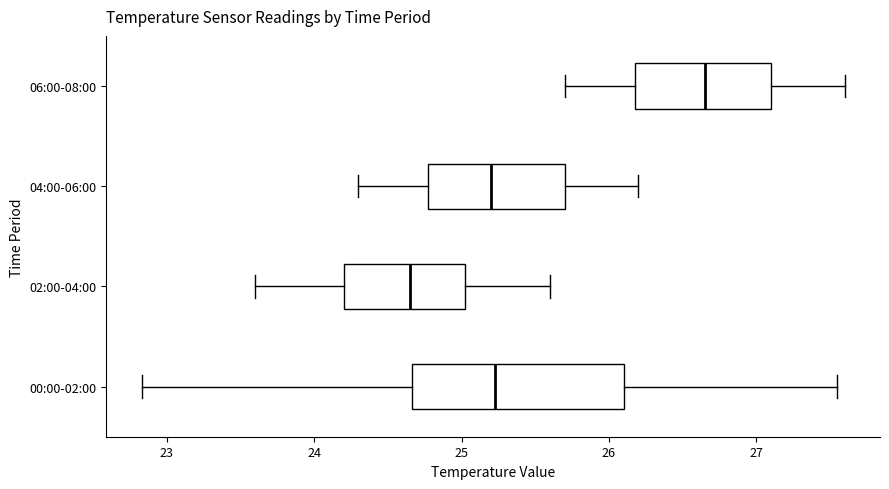

Comparing the boxes themselves (not the whiskers), which one is the widest?

00:00-02:00